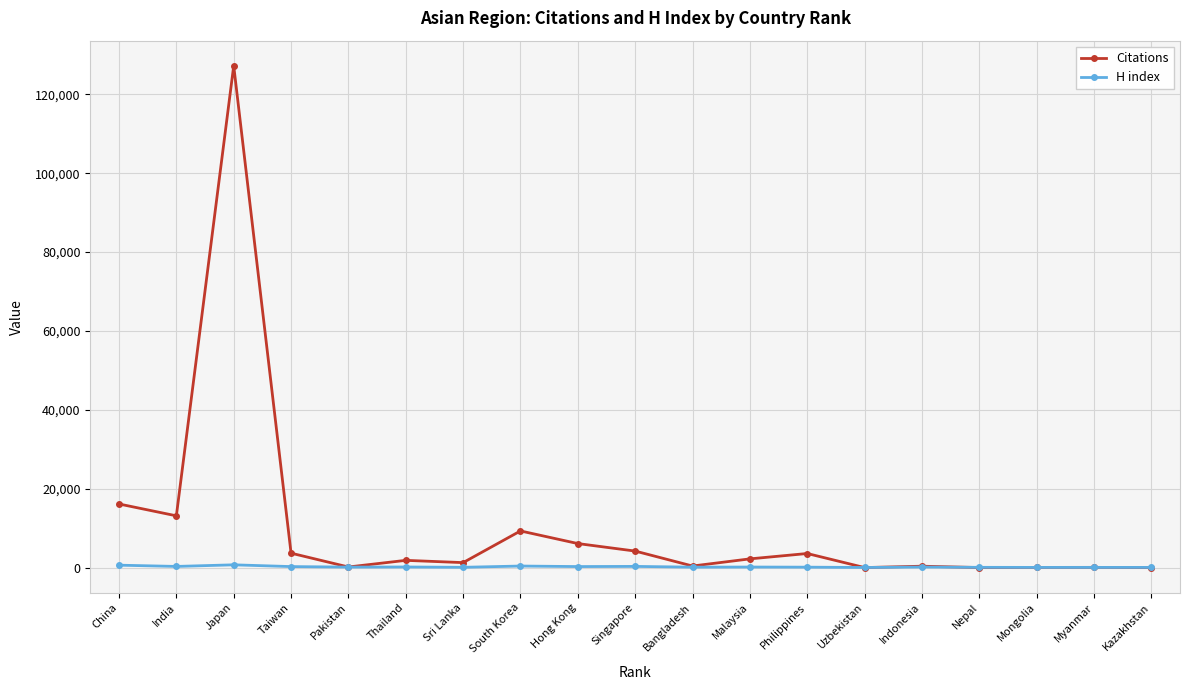

At which label is H index closest to 361?

South Korea